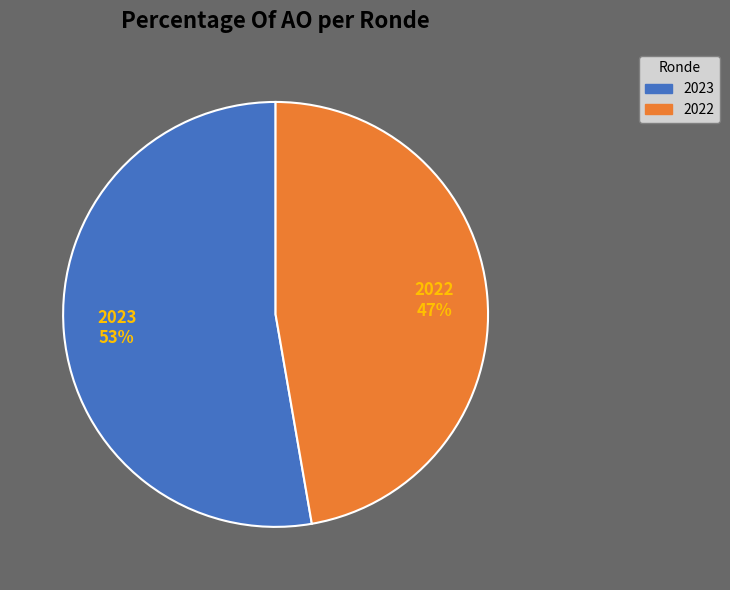

Combined, do 2022 and 2023 account for over 50%?

Yes